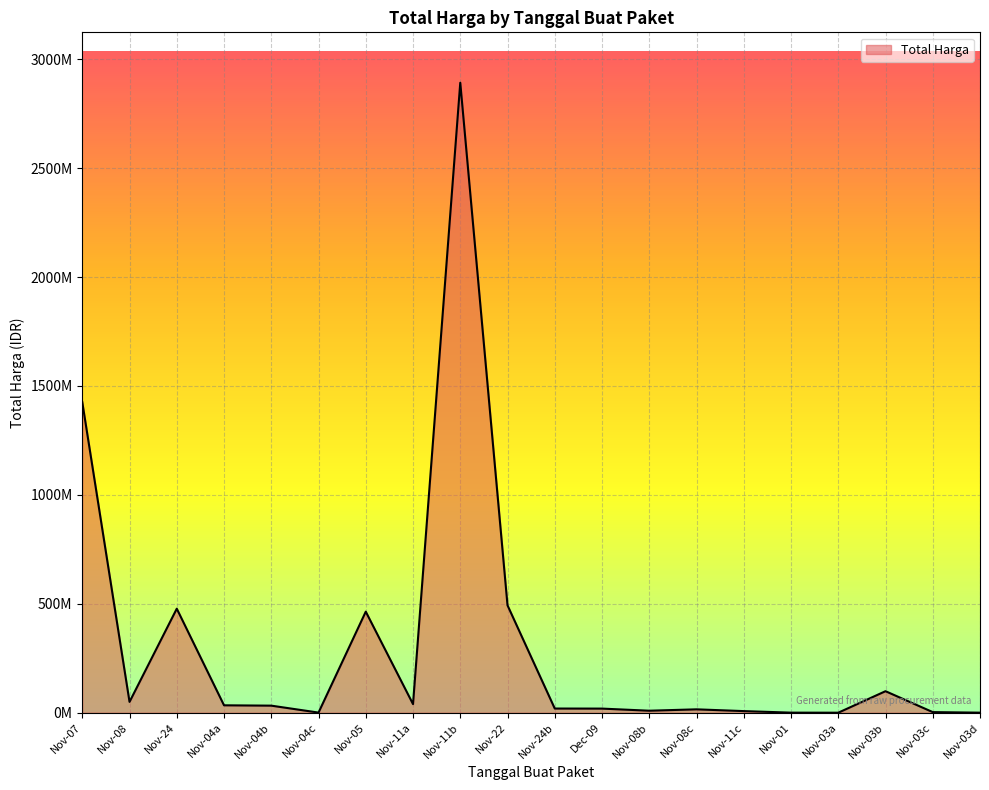

What is the value of the 8th point from the left?

39440000